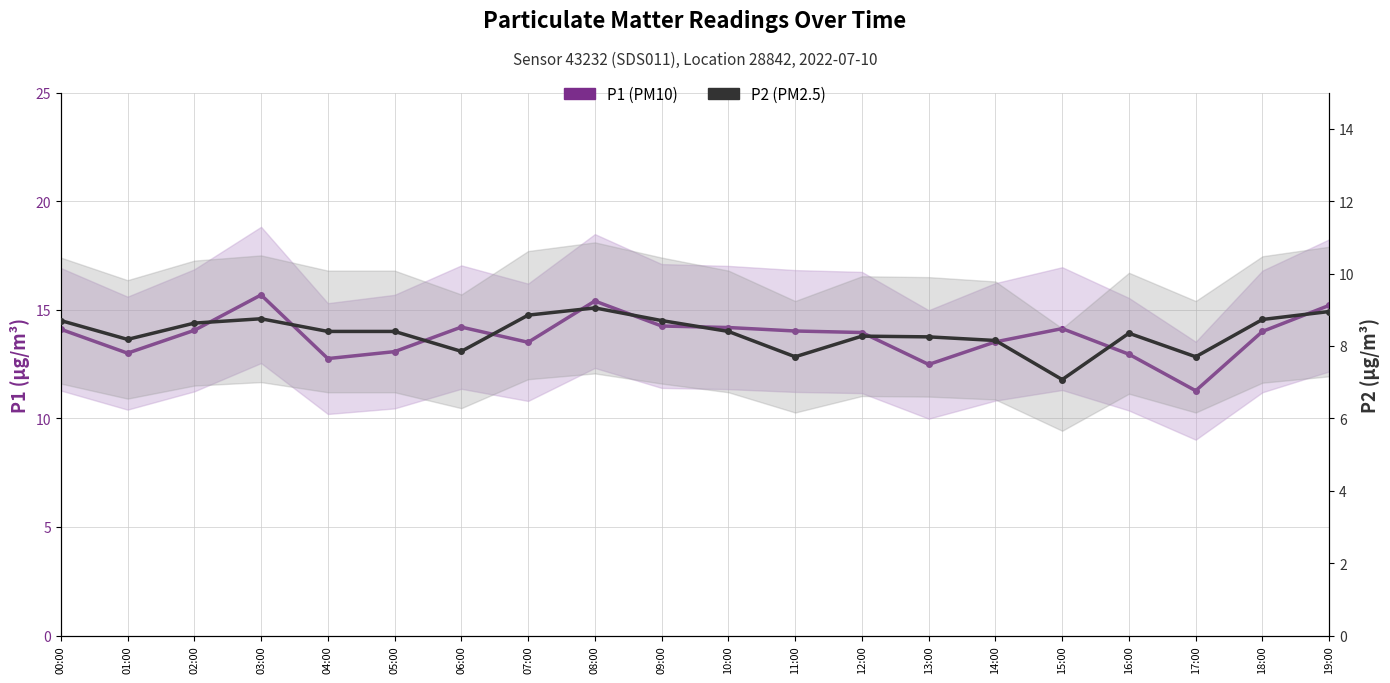

True or false: P2 (PM2.5) and P1 (PM10) cross at least once.

False